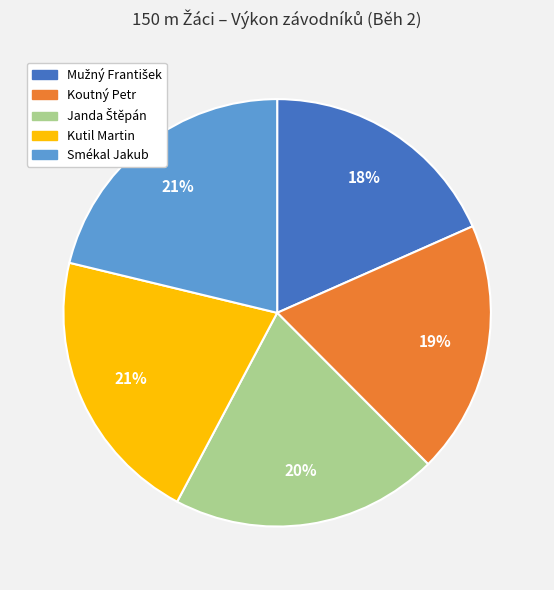

True or false: Kutil Martin accounts for 34% of the total.

False